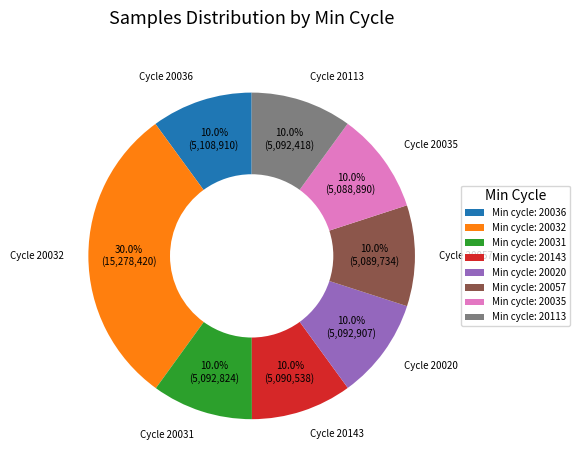

Combined, what portion of the pie is Min cycle: 20113 and Min cycle: 20035?

20.0%